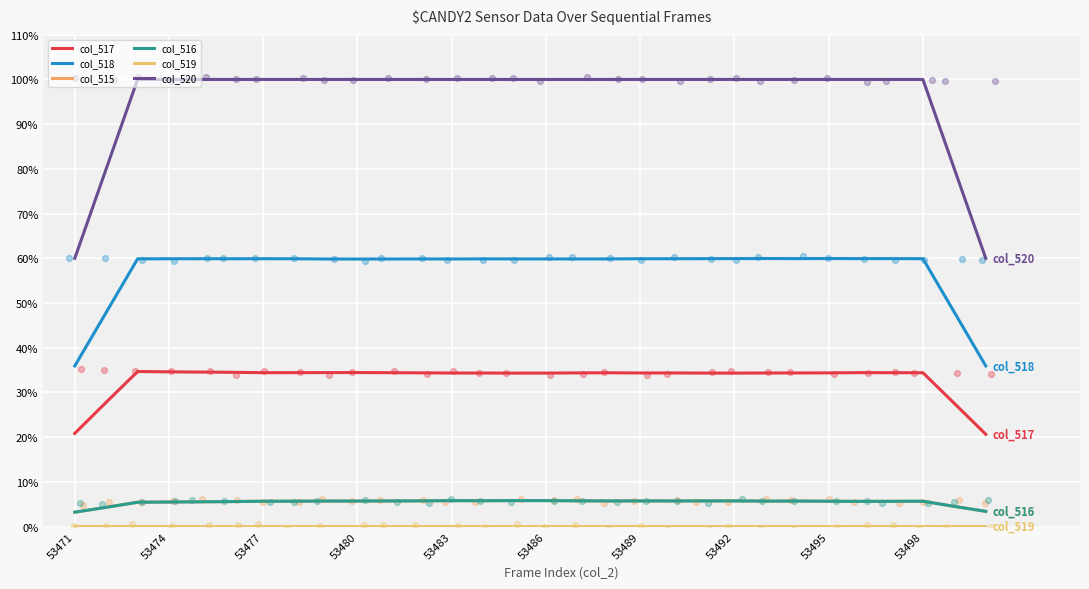

Which series has the largest Y range (max minus min)?

col_520